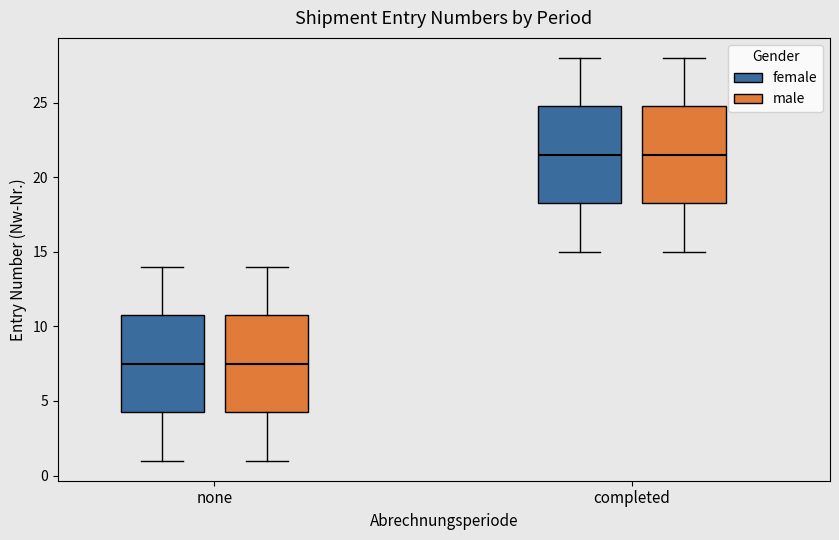

Reading left to right, read every box against the y-axis: the position of its median line, the range the box covers, and the ends of its whiskers. The values are not printed on the chart, so give them approximately, as read against the axis.

none (female): median 7.5, box 4.5 to 11.0, whiskers 1.0 to 14.0
none (male): median 7.5, box 4.5 to 11.0, whiskers 1.0 to 14.0
completed (female): median 21.5, box 18.5 to 25.0, whiskers 15.0 to 28.0
completed (male): median 21.5, box 18.5 to 25.0, whiskers 15.0 to 28.0